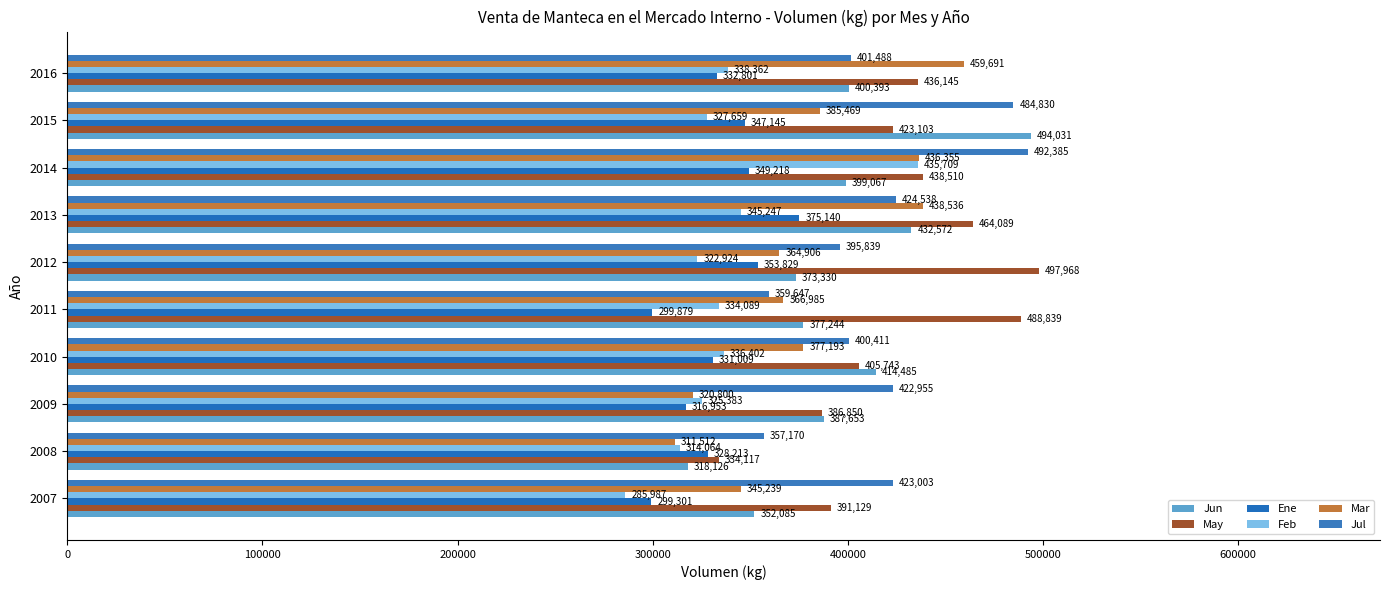

Count the number of categories in the chart.

10